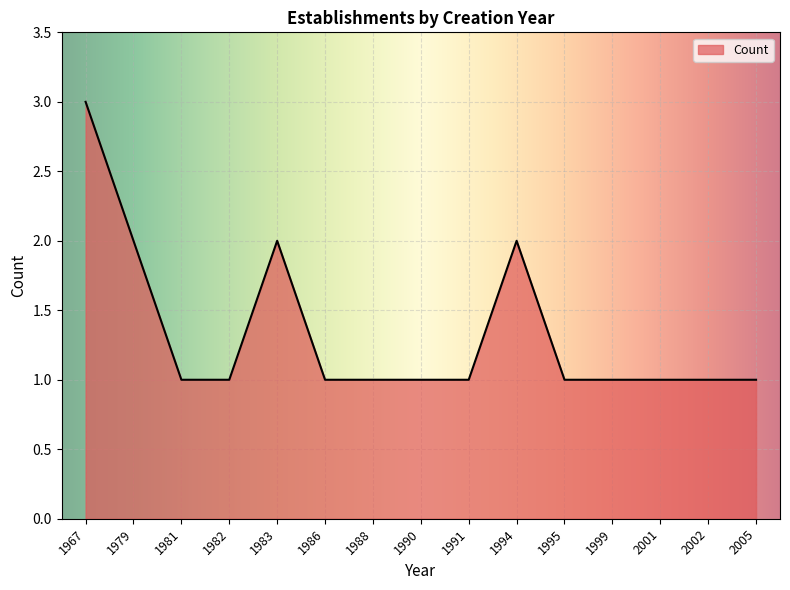

Which category has the highest value across all series?

1967